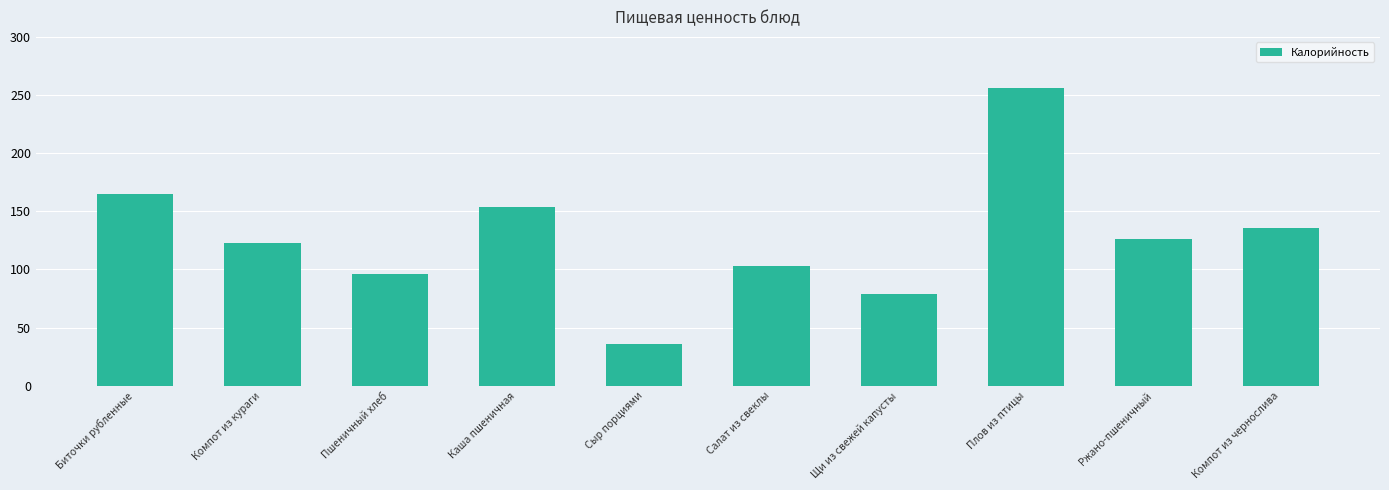

List the labels in order of value, largest first.

Плов из птицы, Биточки рубленные, Каша пшеничная, Компот из чернослива, Ржано-пшеничный, Компот из кураги, Салат из свеклы, Пшеничный хлеб, Щи из свежей капусты, Сыр порциями